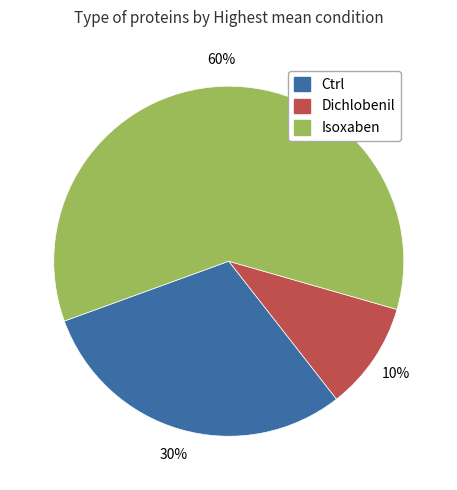

Which category accounts for the majority?

Isoxaben